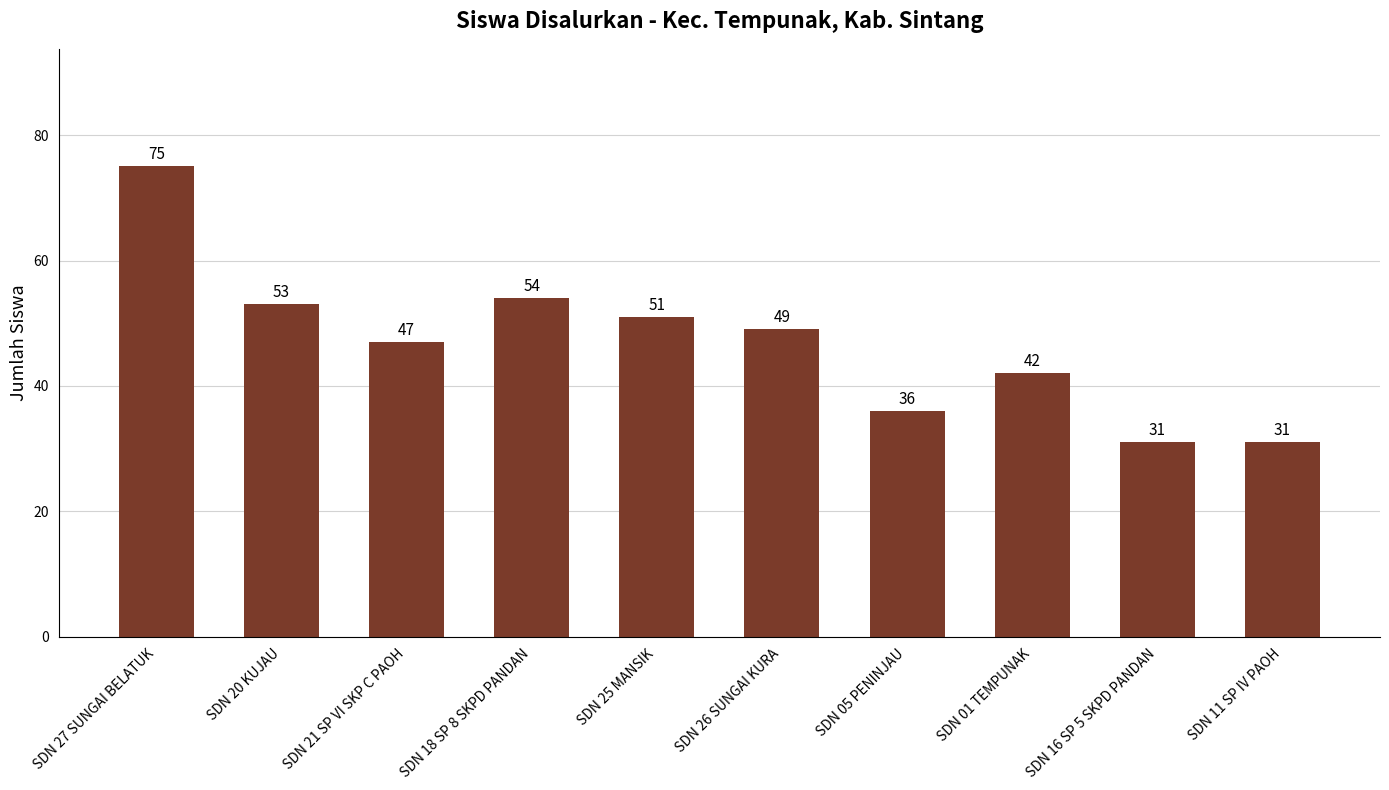

What is the difference between the maximum and minimum values?

44